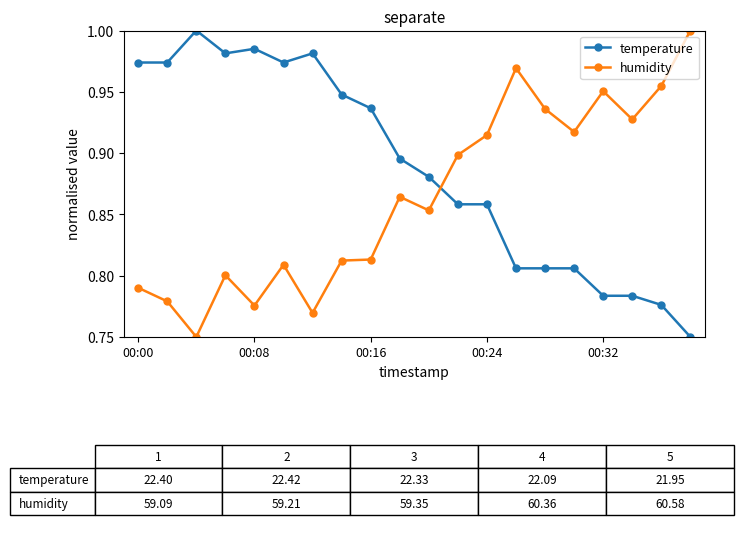

Rank the series by their average value, from highest to lowest.

temperature, humidity